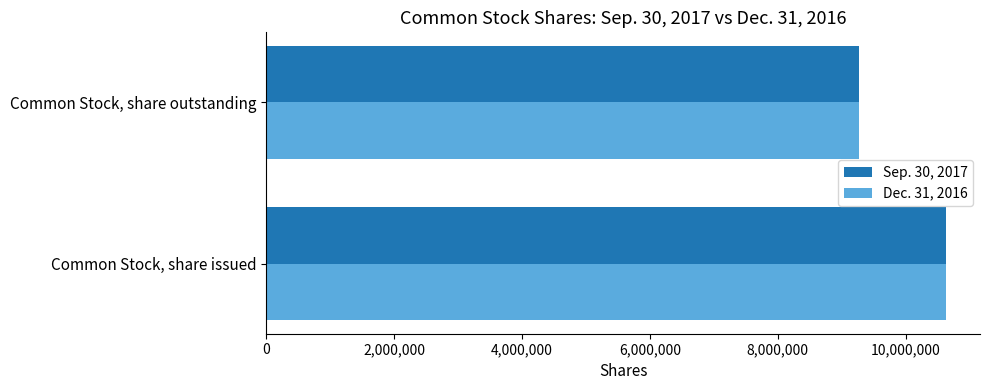

Is the value of Dec. 31, 2016 at Common Stock, share issued greater than the value of Sep. 30, 2017 at Common Stock, share outstanding?

Yes